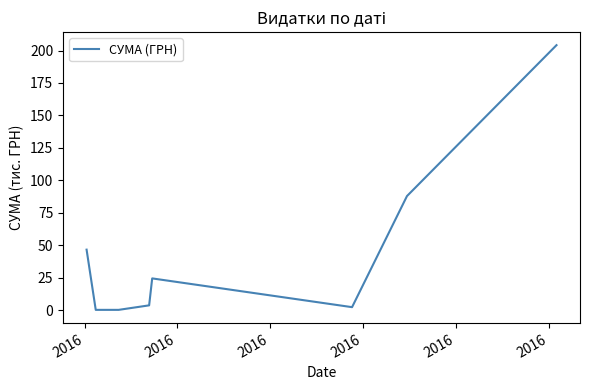

Count the number of values greater than 24.

4